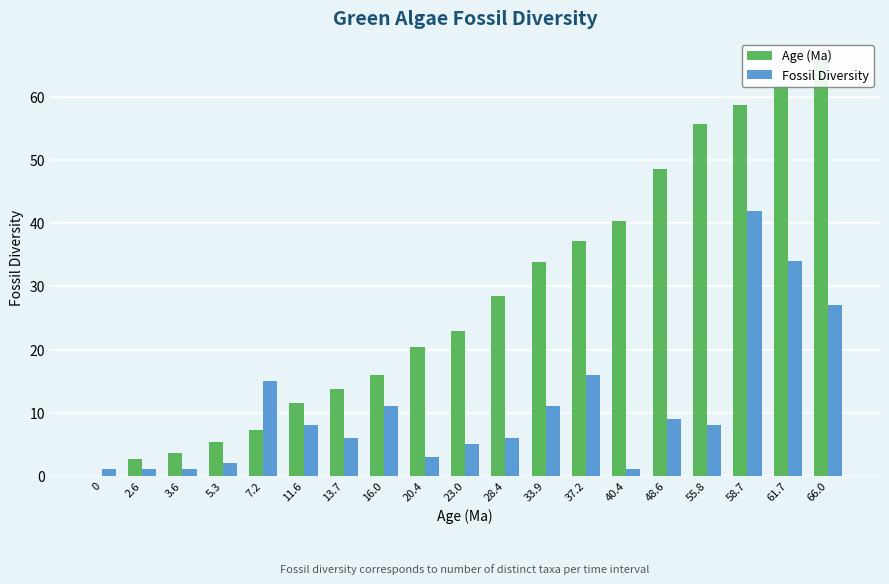

What position from the right is 0?

19